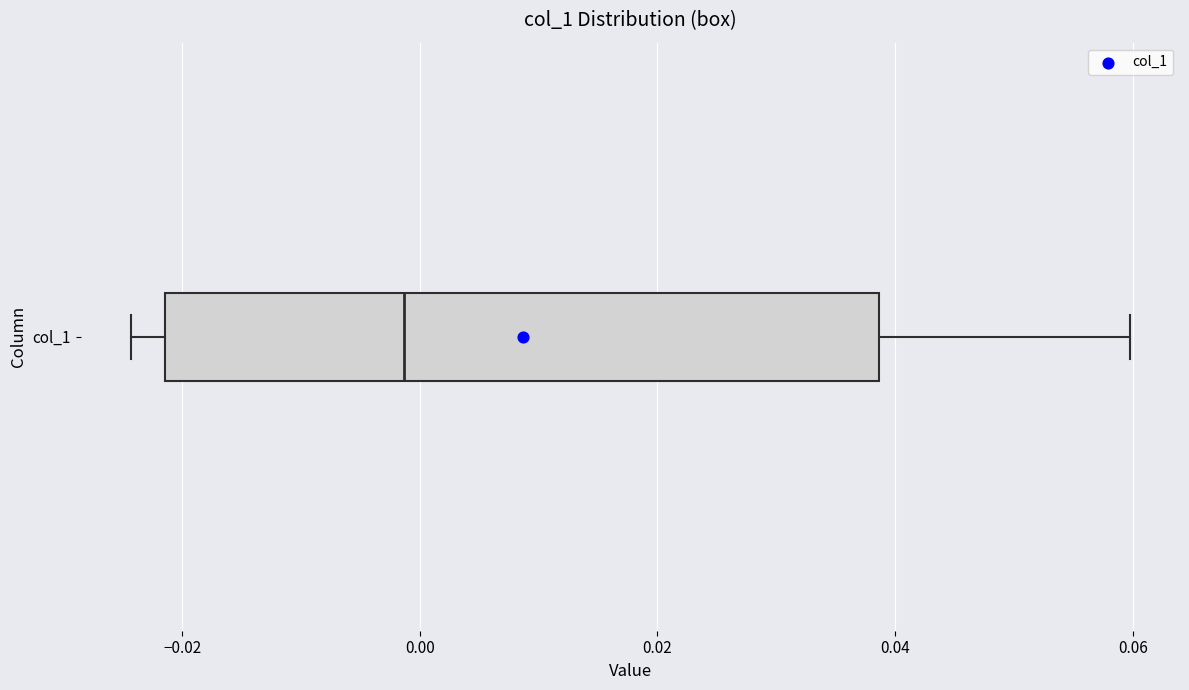

Transcribe this box plot: give where the median line is, the range the box spans, and where the two whiskers end, as read against the x-axis. The values are not printed on the chart, so give them approximately, as read against the axis.

median -0.002, box -0.022 to 0.038, whiskers -0.024 to 0.060